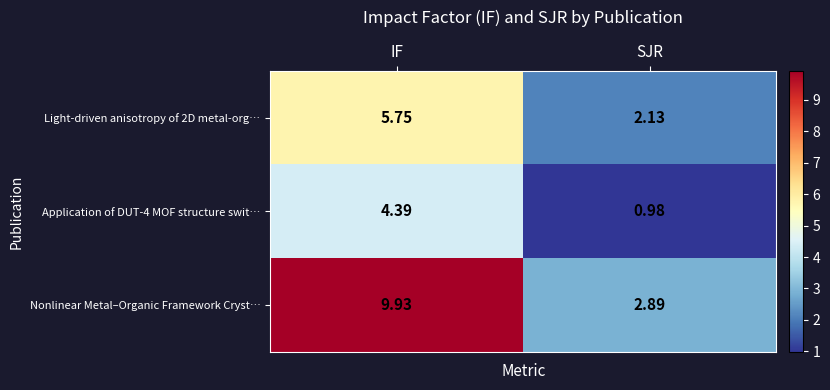

Rank the categories by Nonlinear Metal–Organic Framework Cryst… value from lowest to highest.

SJR, IF